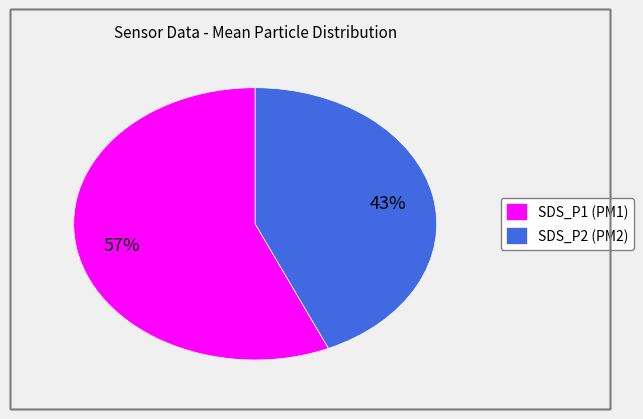

Count the number of slices in the pie.

2